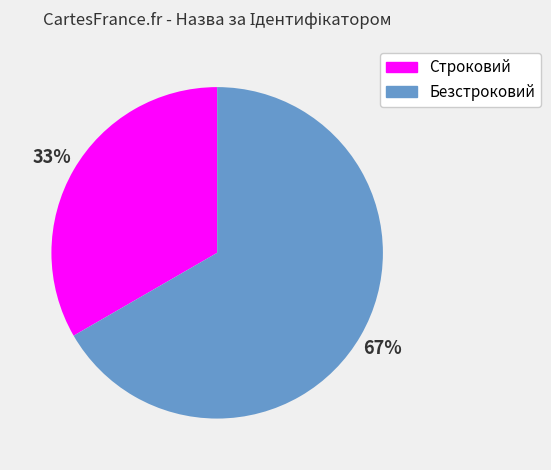

True or false: Строковий accounts for 26% of the total.

False